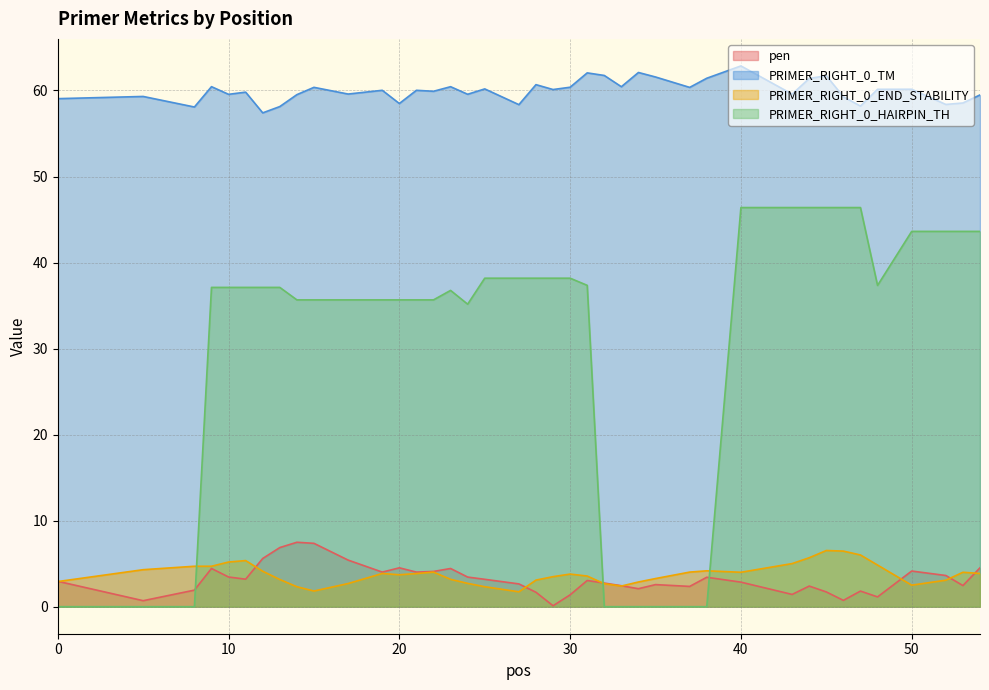

What is the sum of all PRIMER_RIGHT_0_HAIRPIN_TH values?

1225.5